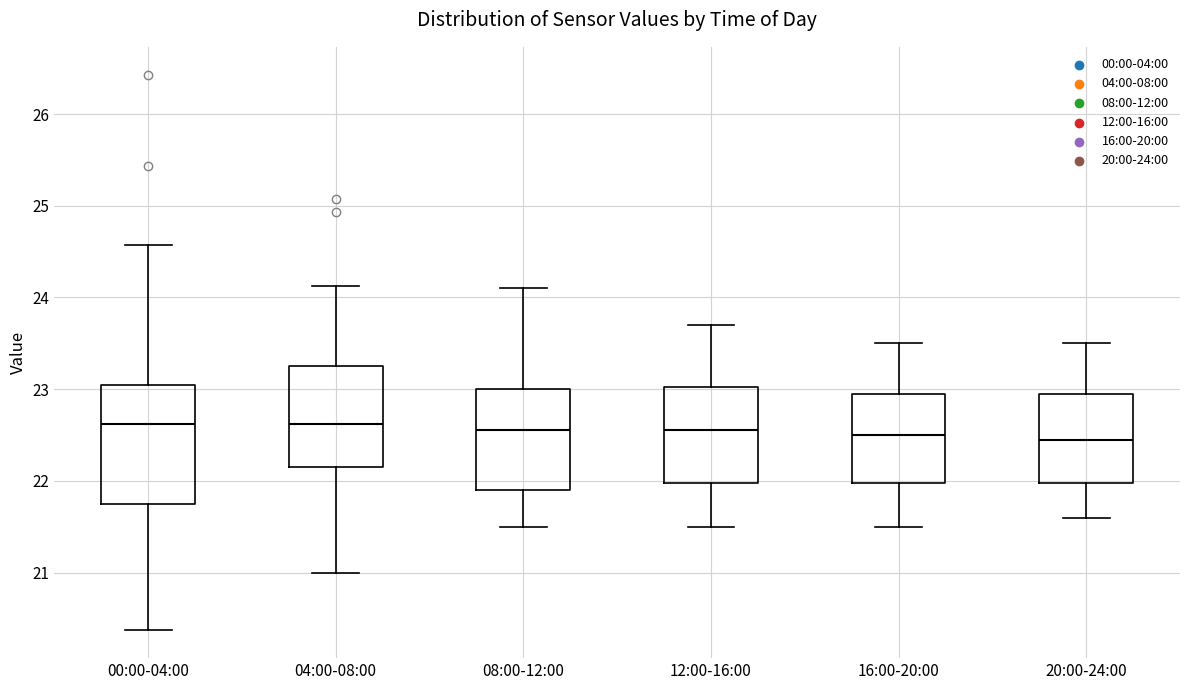

Reading left to right, read every box against the y-axis: the position of its median line, the range the box covers, and the ends of its whiskers. The values are not printed on the chart, so give them approximately, as read against the axis.

00:00-04:00: median 22.6, box 21.8 to 23.0, whiskers 20.4 to 24.6
04:00-08:00: median 22.6, box 22.2 to 23.3, whiskers 21.0 to 24.1
08:00-12:00: median 22.6, box 21.9 to 23.0, whiskers 21.5 to 24.1
12:00-16:00: median 22.6, box 22.0 to 23.0, whiskers 21.5 to 23.7
16:00-20:00: median 22.5, box 22.0 to 23.0, whiskers 21.5 to 23.5
20:00-24:00: median 22.5, box 22.0 to 23.0, whiskers 21.6 to 23.5